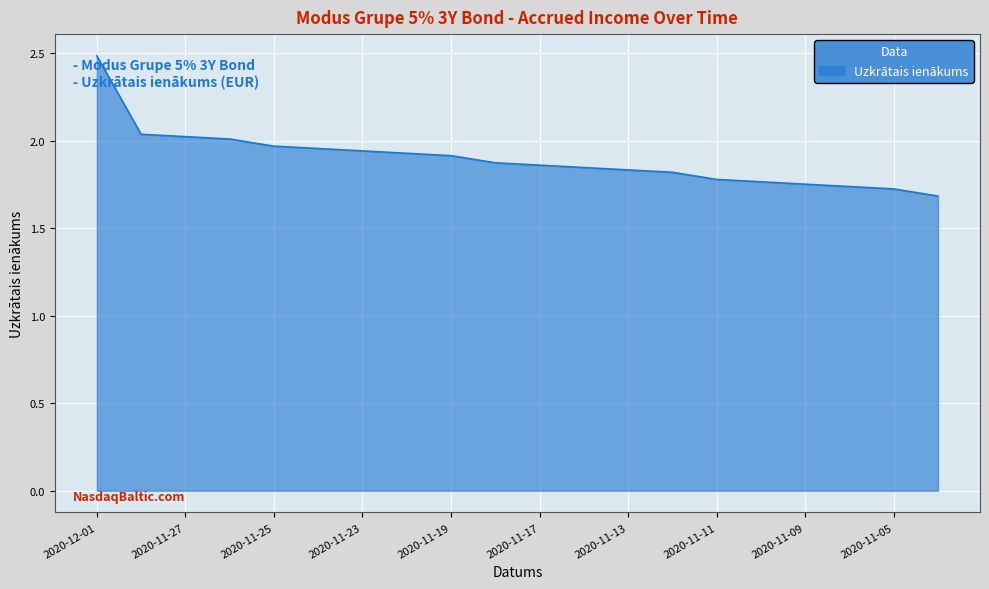

What is the difference between the maximum and minimum values?

0.8